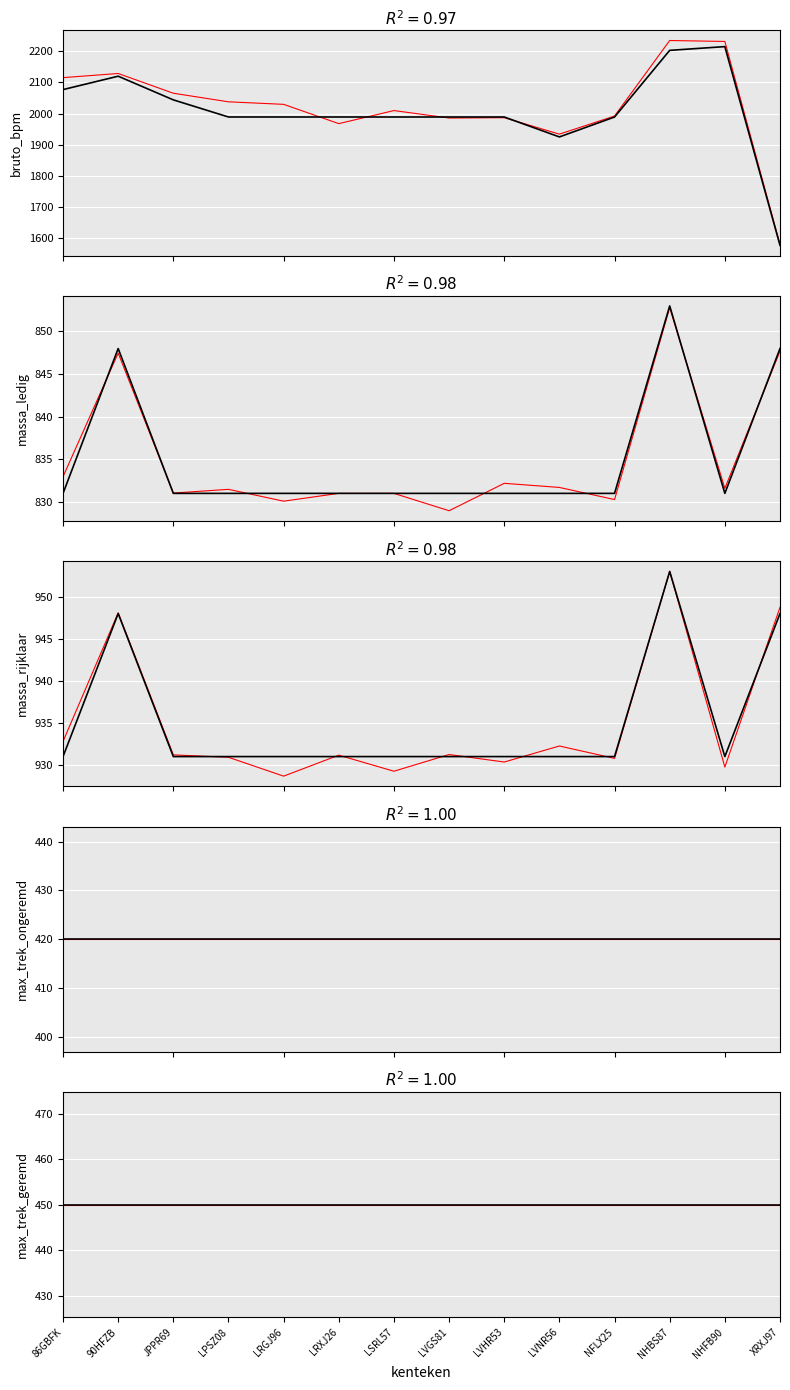

How many data points in bruto_bpm are less than 1989?

2